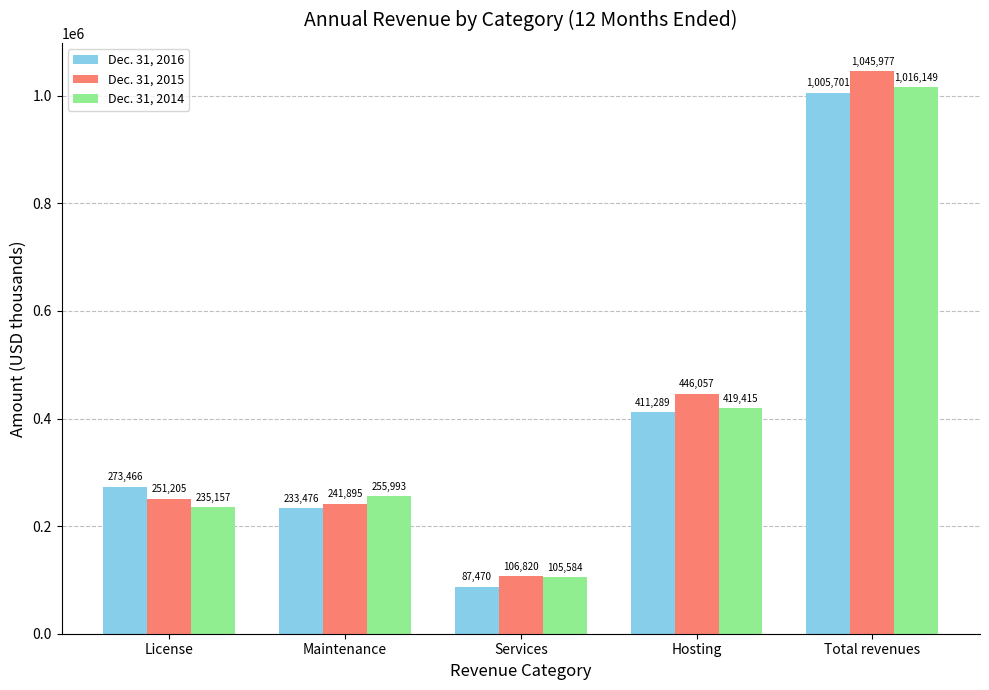

Reading right to left, transcribe all the data shown in this chart.

Dec. 31, 2016: 1005701	411289	87470	233476	273466
Dec. 31, 2015: 1045977	446057	106820	241895	251205
Dec. 31, 2014: 1016149	419415	105584	255993	235157